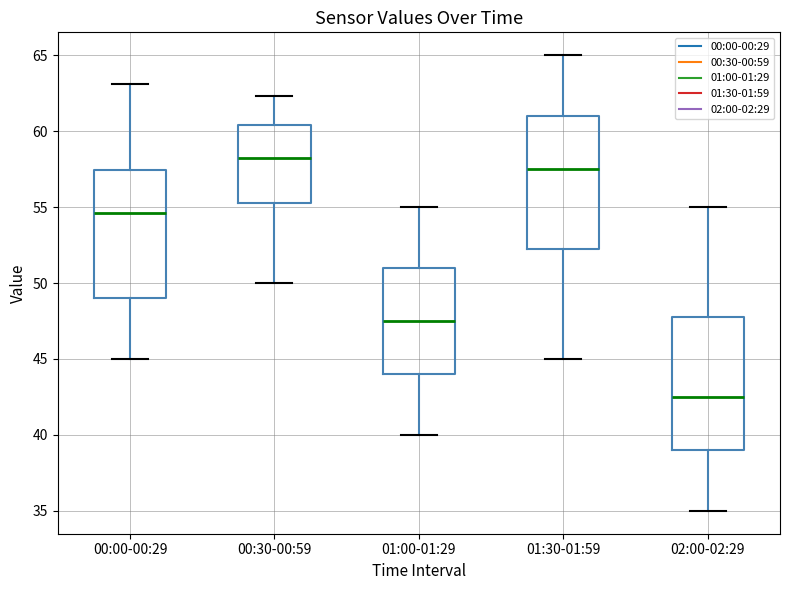

Which box's median line is the highest?

00:30-00:59